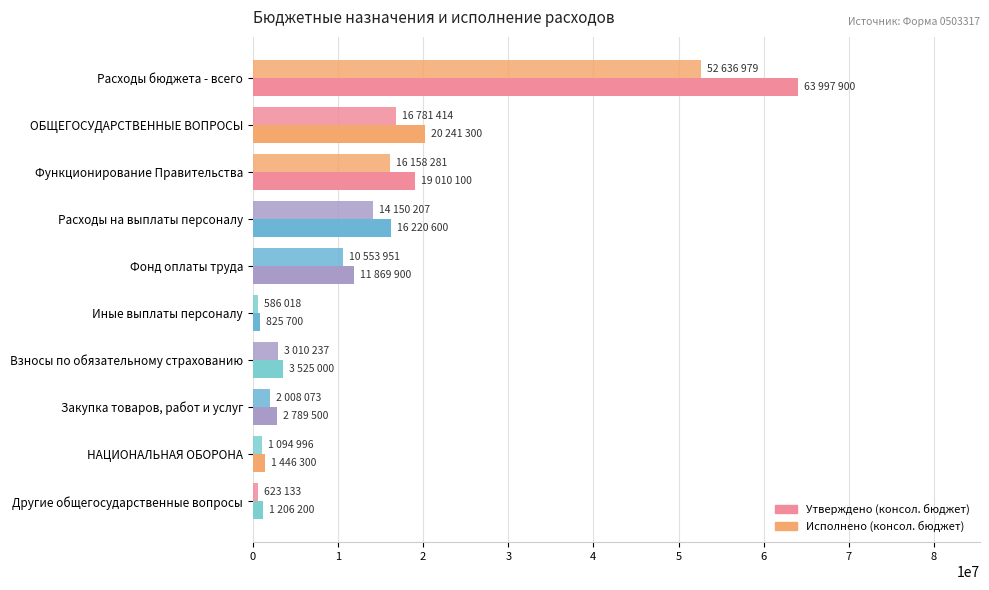

Count the number of categories in the chart.

10